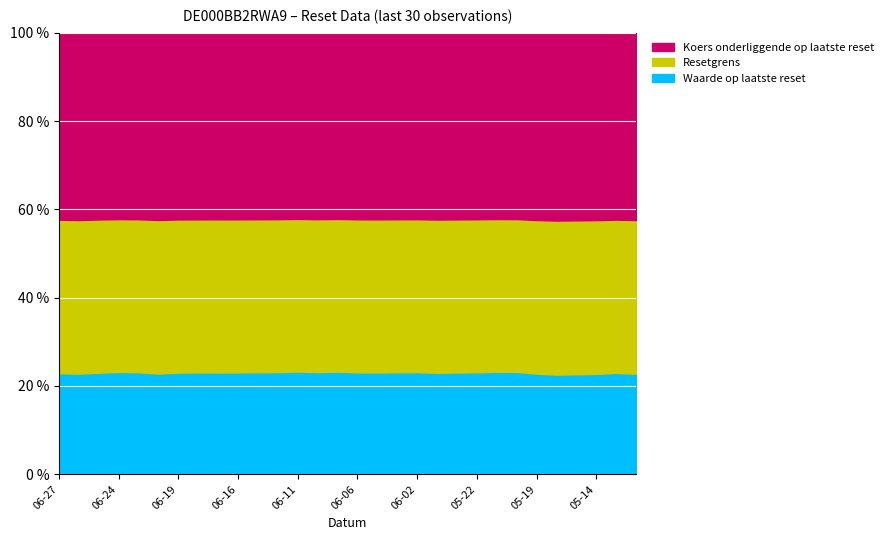

Reading left to right, extract all data points from this chart.

Waarde op laatste reset: 10.6	10.4	10.6	10.7	10.7	10.5	10.6	10.6	10.7	10.7	10.7	10.7	10.8	10.7	10.8	10.6	10.6	10.7	10.7	10.5	10.6	10.6	10.7	10.7	10.4	10.2	10.3	10.3	10.5	10.4
Resetgrens: 16.0	15.9	16.0	16.0	16.0	15.9	16.0	16.0	16.0	16.0	16.0	16.0	16.0	16.0	16.0	16.0	16.0	16.0	16.0	15.9	15.9	15.9	15.9	15.9	15.9	15.8	15.8	15.8	15.9	15.8
Koers onderliggende op laatste reset: 19.5	19.4	19.5	19.6	19.5	19.4	19.5	19.5	19.5	19.5	19.5	19.5	19.5	19.5	19.5	19.5	19.5	19.5	19.5	19.4	19.4	19.4	19.4	19.4	19.3	19.3	19.3	19.3	19.4	19.3